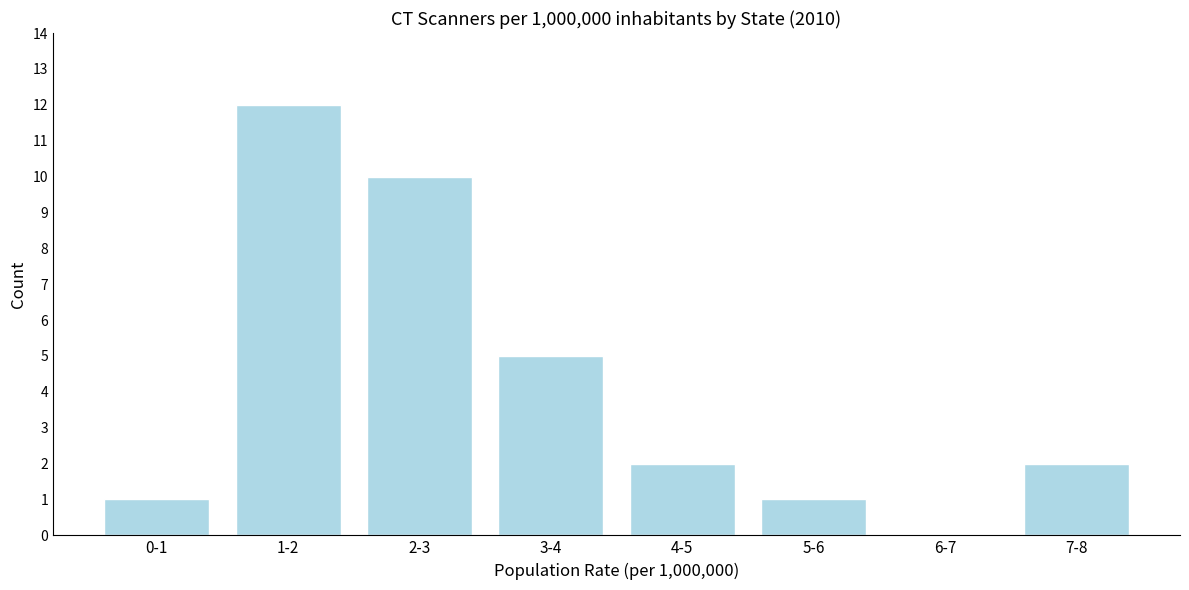

Reading right to left, transcribe all the data shown in this chart.

7-8=2	6-7=0	5-6=1	4-5=2	3-4=5	2-3=10	1-2=12	0-1=1